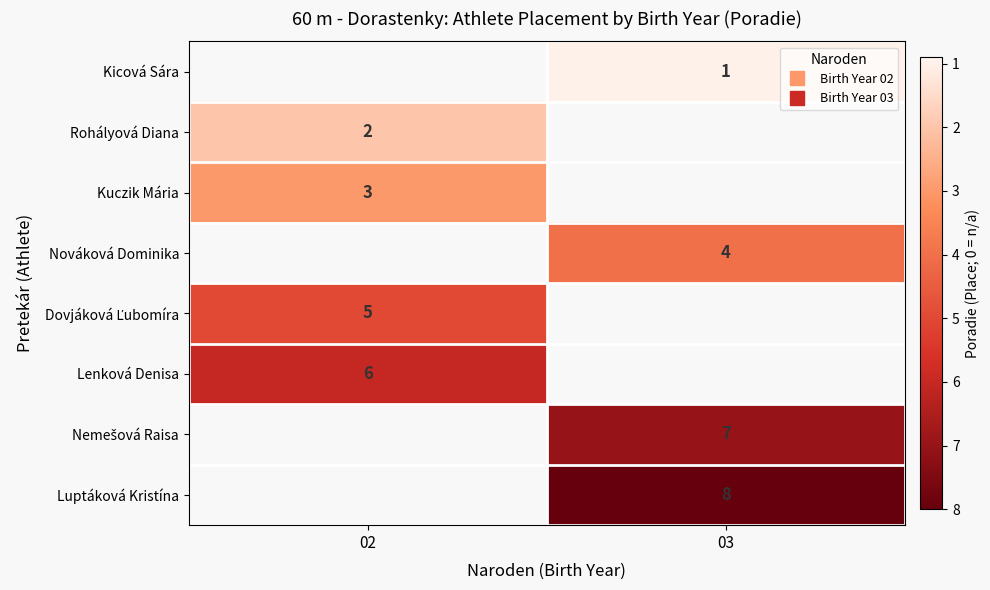

At 03, list the series in order from largest to smallest.

Luptáková Kristína, Kicová Sára, Rohályová Diana, Kuczik Mária, Nováková Dominika, Dovjáková Ľubomíra, Lenková Denisa, Nemešová Raisa